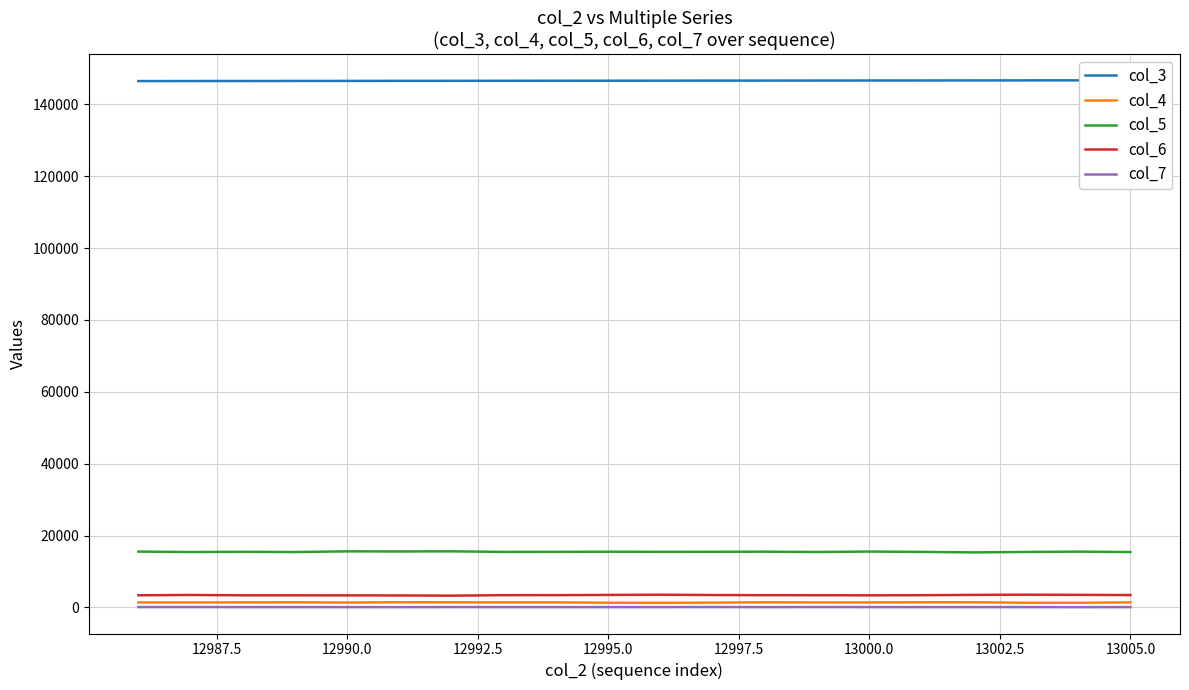

The col_4 series shows 1374 at 13000.0. True or false?

True